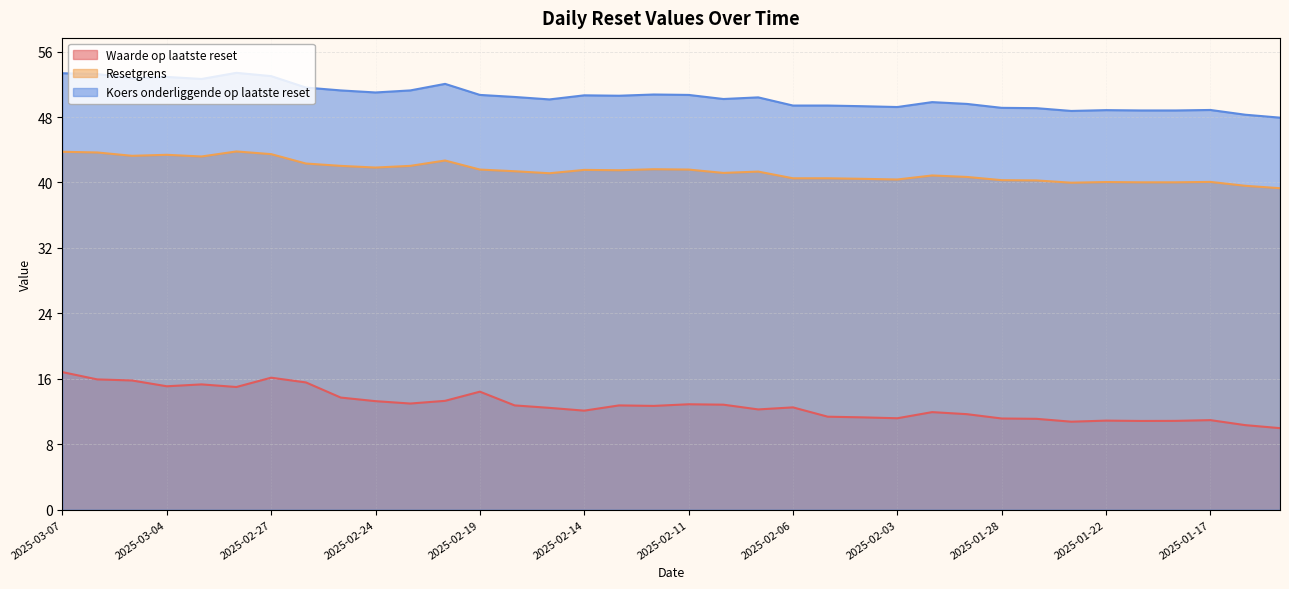

Reading right to left, what are all the values shown in this chart?

Waarde op laatste reset: 2025-01-15=10.0	2025-01-16=10.3	2025-01-17=10.9	2025-01-20=10.8	2025-01-21=10.8	2025-01-22=10.9	2025-01-24=10.8	2025-01-27=11.1	2025-01-28=11.1	2025-01-30=11.7	2025-01-31=11.9	2025-02-03=11.2	2025-02-04=11.3	2025-02-05=11.4	2025-02-06=12.5	2025-02-07=12.2	2025-02-10=12.8	2025-02-11=12.9	2025-02-12=12.7	2025-02-13=12.7	2025-02-14=12.1	2025-02-17=12.4	2025-02-18=12.7	2025-02-19=14.4	2025-02-20=13.3	2025-02-21=13.0	2025-02-24=13.3	2025-02-25=13.7	2025-02-26=15.6	2025-02-27=16.1	2025-02-28=15.0	2025-03-03=15.3	2025-03-04=15.1	2025-03-05=15.8	2025-03-06=15.9	2025-03-07=16.8
Resetgrens: 2025-01-15=39.3	2025-01-16=39.6	2025-01-17=40.1	2025-01-20=40.0	2025-01-21=40.0	2025-01-22=40.0	2025-01-24=40.0	2025-01-27=40.2	2025-01-28=40.3	2025-01-30=40.7	2025-01-31=40.9	2025-02-03=40.4	2025-02-04=40.4	2025-02-05=40.5	2025-02-06=40.5	2025-02-07=41.3	2025-02-10=41.2	2025-02-11=41.6	2025-02-12=41.6	2025-02-13=41.5	2025-02-14=41.5	2025-02-17=41.1	2025-02-18=41.4	2025-02-19=41.6	2025-02-20=42.7	2025-02-21=42.0	2025-02-24=41.8	2025-02-25=42.0	2025-02-26=42.3	2025-02-27=43.5	2025-02-28=43.8	2025-03-03=43.2	2025-03-04=43.4	2025-03-05=43.3	2025-03-06=43.7	2025-03-07=43.7
Koers onderliggende op laatste reset: 2025-01-15=47.9	2025-01-16=48.3	2025-01-17=48.9	2025-01-20=48.8	2025-01-21=48.8	2025-01-22=48.8	2025-01-24=48.7	2025-01-27=49.1	2025-01-28=49.1	2025-01-30=49.6	2025-01-31=49.8	2025-02-03=49.2	2025-02-04=49.3	2025-02-05=49.4	2025-02-06=49.4	2025-02-07=50.4	2025-02-10=50.2	2025-02-11=50.7	2025-02-12=50.8	2025-02-13=50.6	2025-02-14=50.6	2025-02-17=50.1	2025-02-18=50.5	2025-02-19=50.7	2025-02-20=52.0	2025-02-21=51.2	2025-02-24=51.0	2025-02-25=51.2	2025-02-26=51.6	2025-02-27=53.0	2025-02-28=53.4	2025-03-03=52.6	2025-03-04=52.9	2025-03-05=52.8	2025-03-06=53.2	2025-03-07=53.4